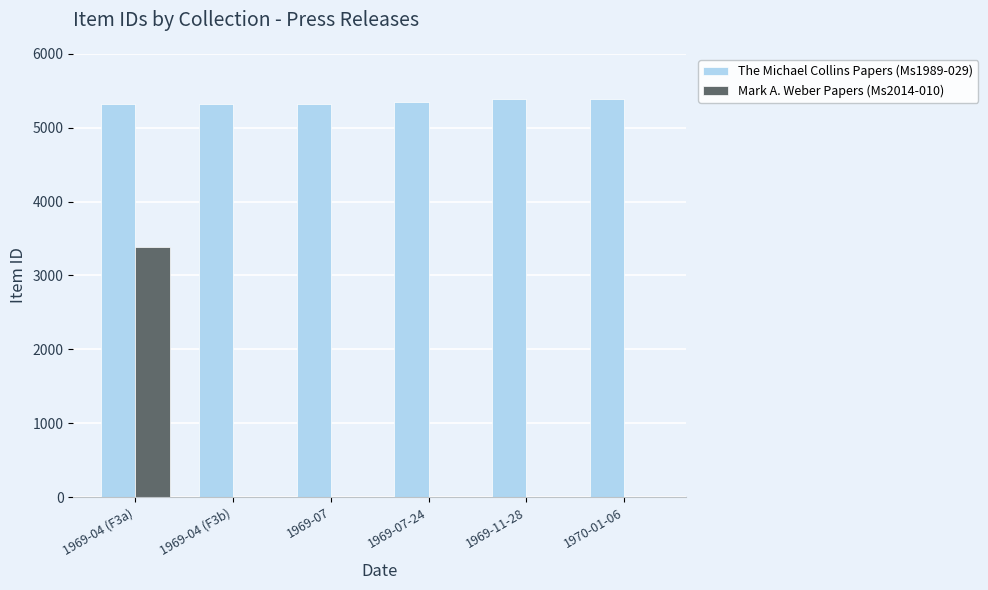

Which series changed the most between 1969-04 (F3a) and 1970-01-06?

Mark A. Weber Papers (Ms2014-010)